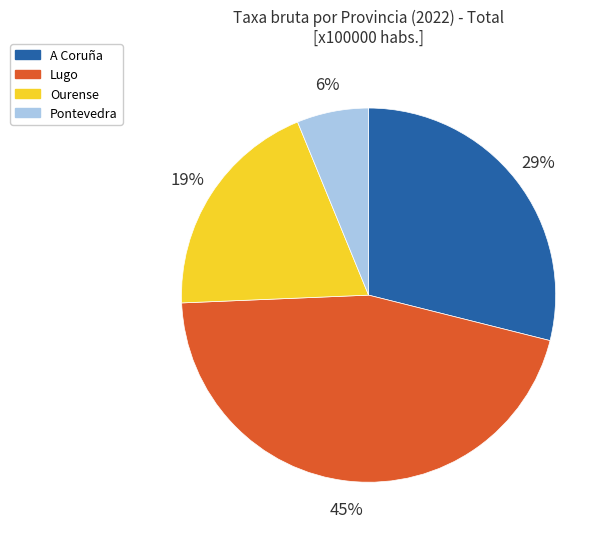

To the nearest percent, what is the average slice percentage?

25%